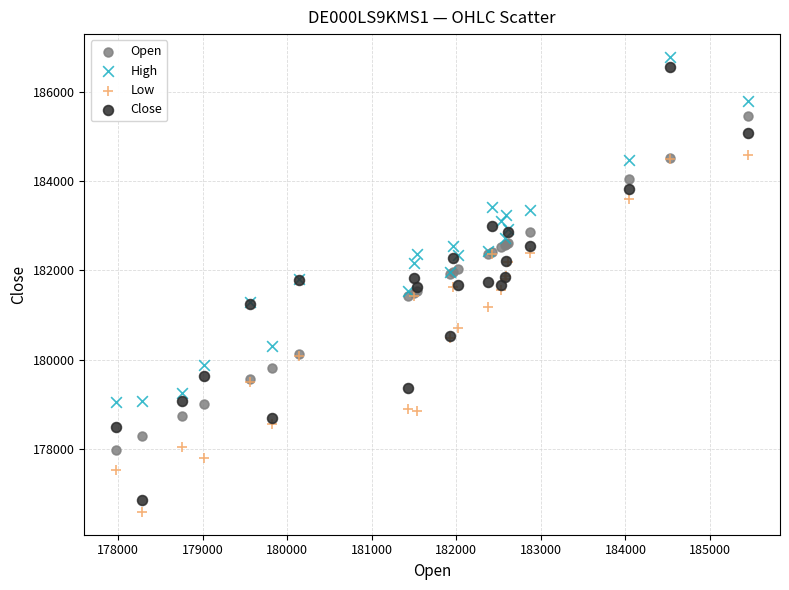

Which series has the widest spread of Y values?

Close